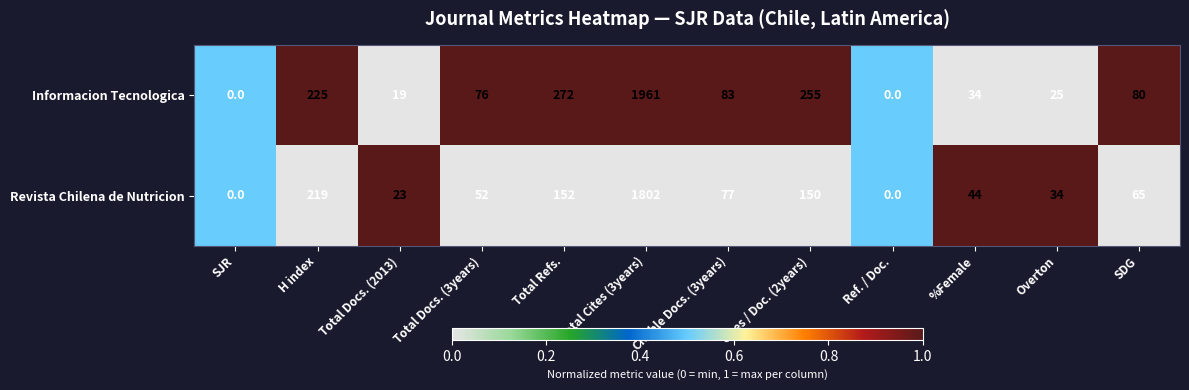

How many data points does each series have?

12